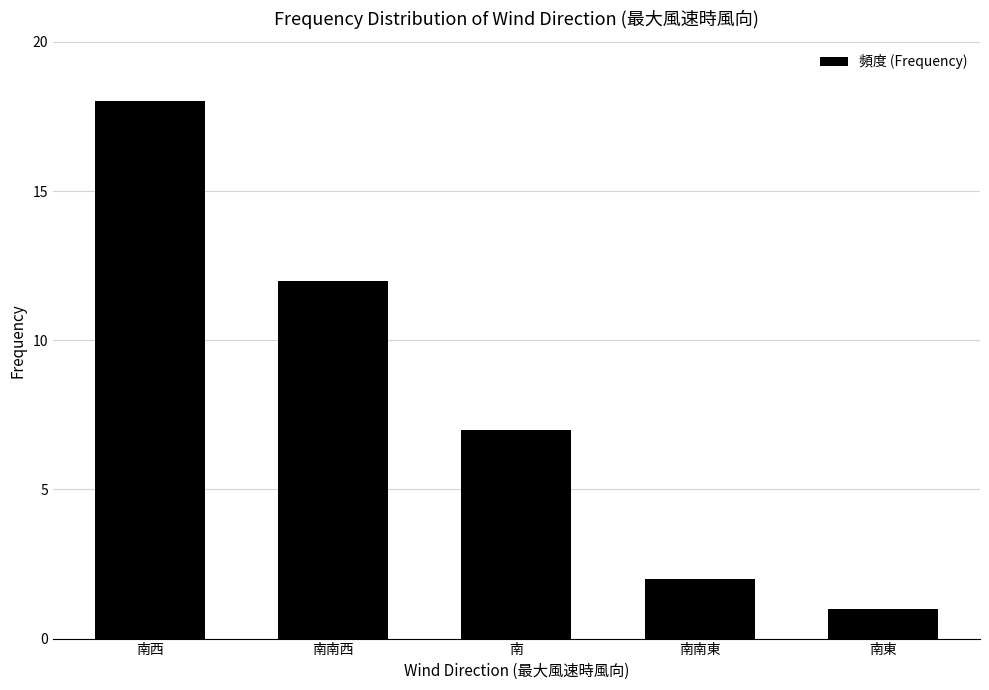

What is the smallest value displayed?

1